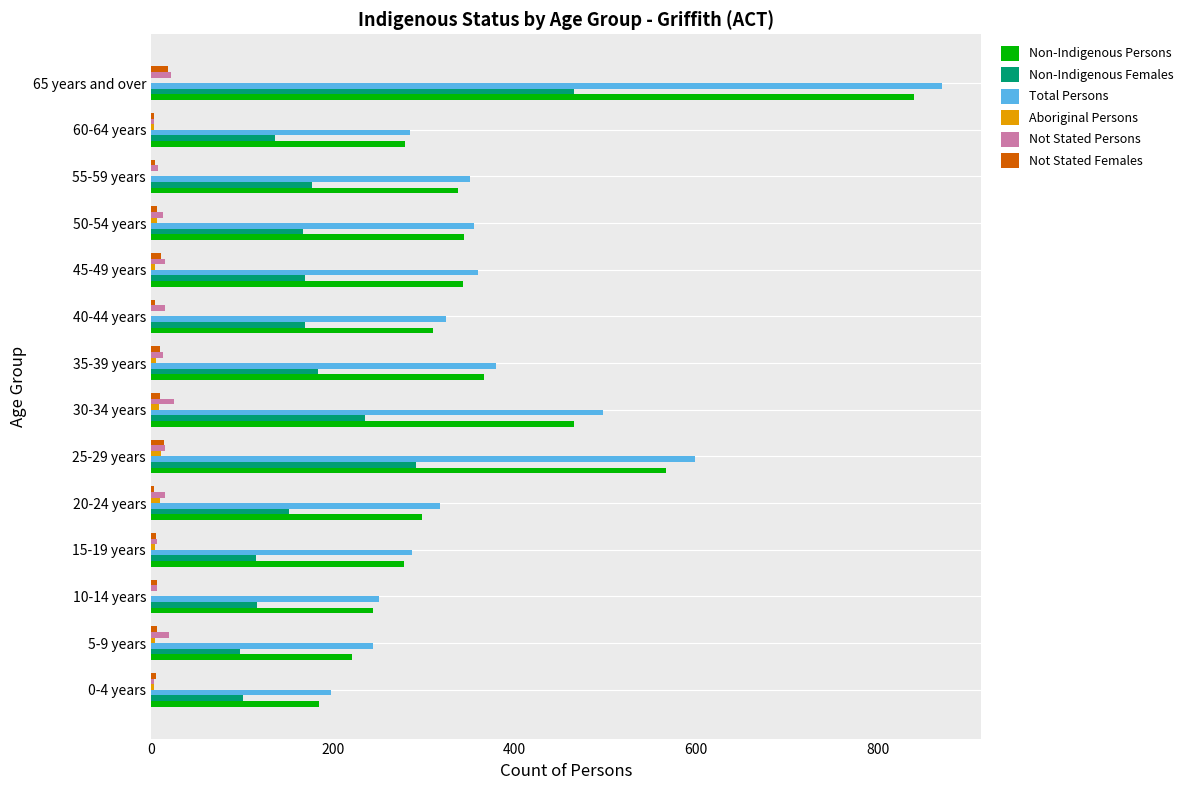

Where is Total Persons nearest to the value 534?

30-34 years